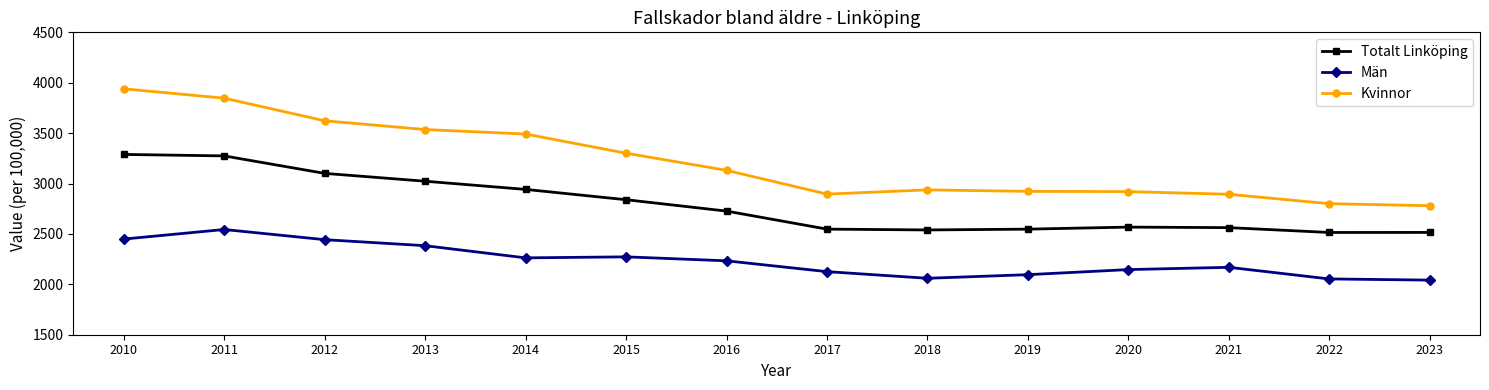

What is the highest value of the Totalt Linköping series?

3288.6